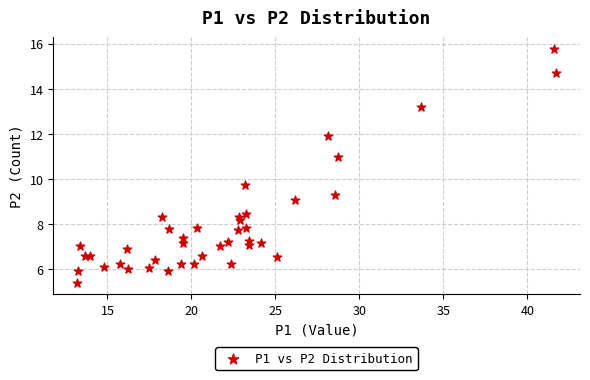

What Y value in the scatter plot is closest to 10?

9.7